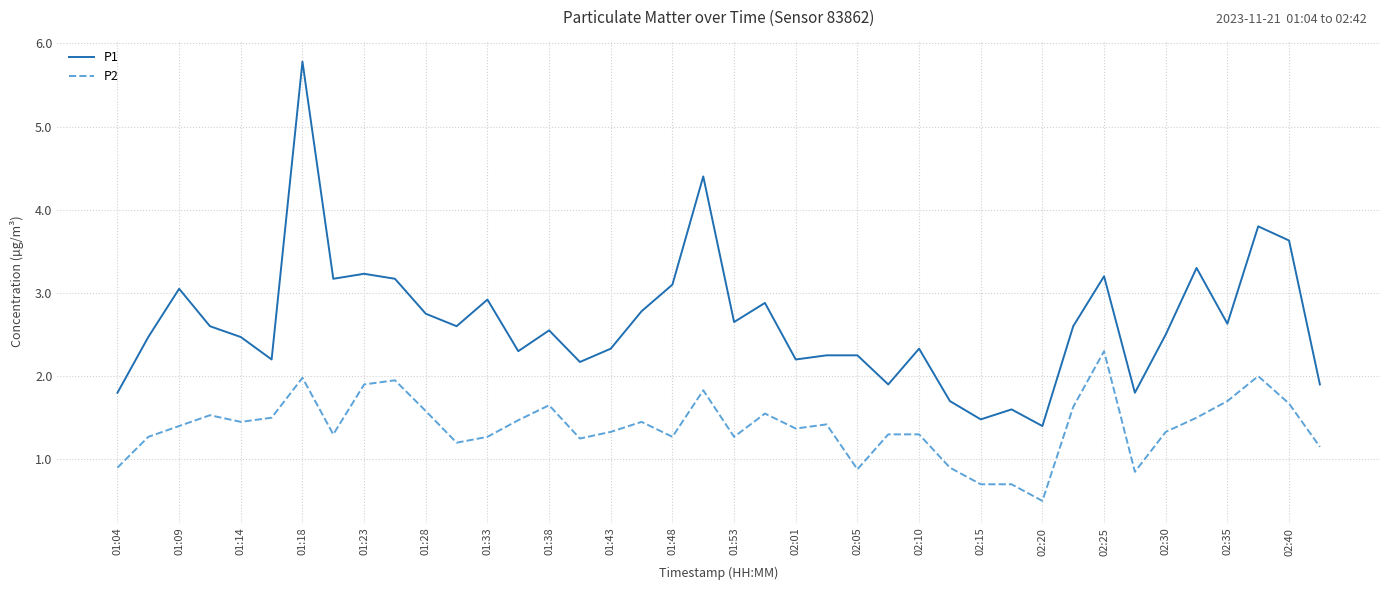

Which series has the largest range (max minus min)?

P1